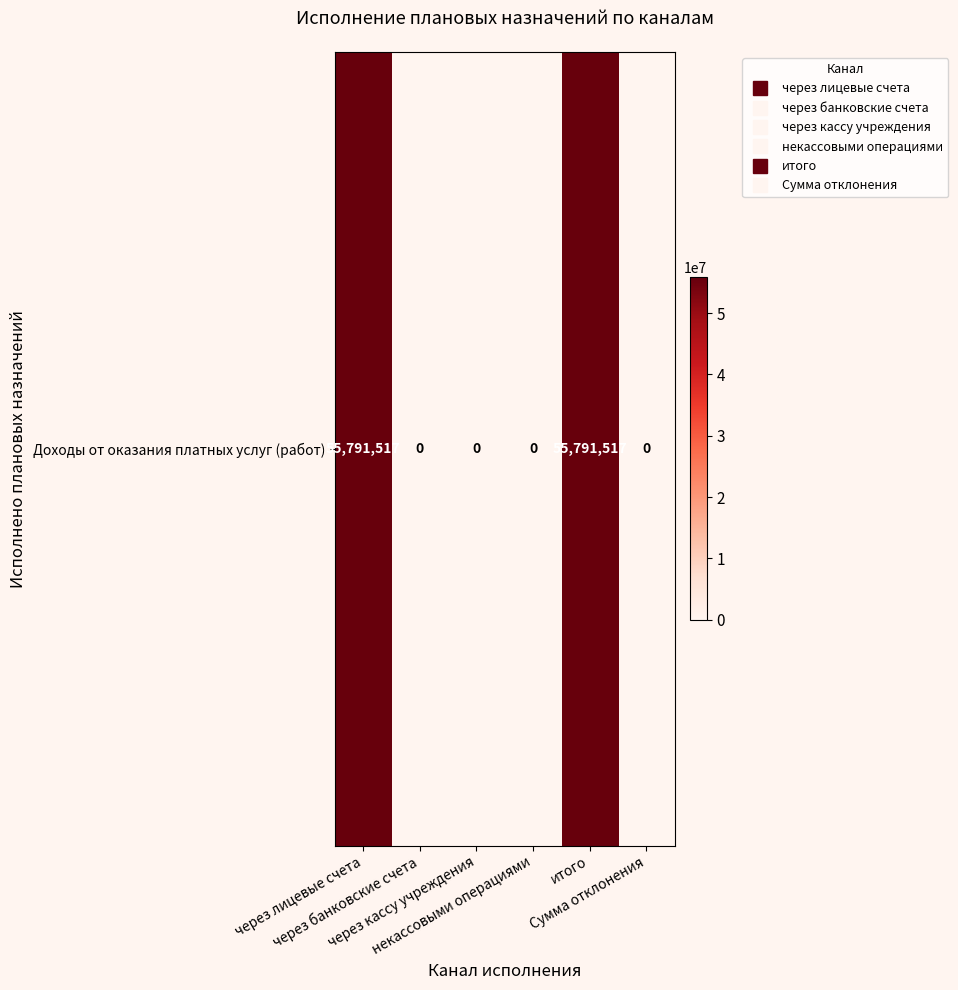

The value at некассовыми операциями is -34339593.4. True or false?

False